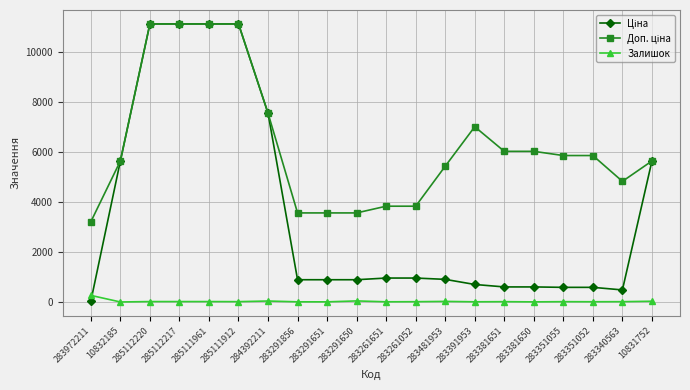

What is the maximum value shown in the chart?

11113.6